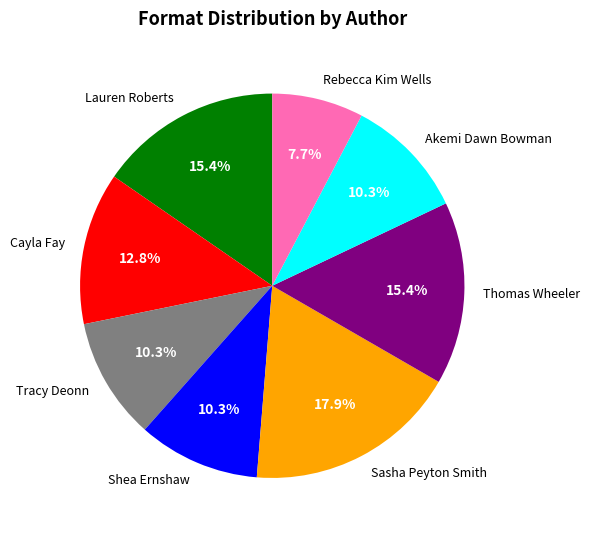

To the nearest percent, what is the difference between the largest and smallest slice percentages?

10%